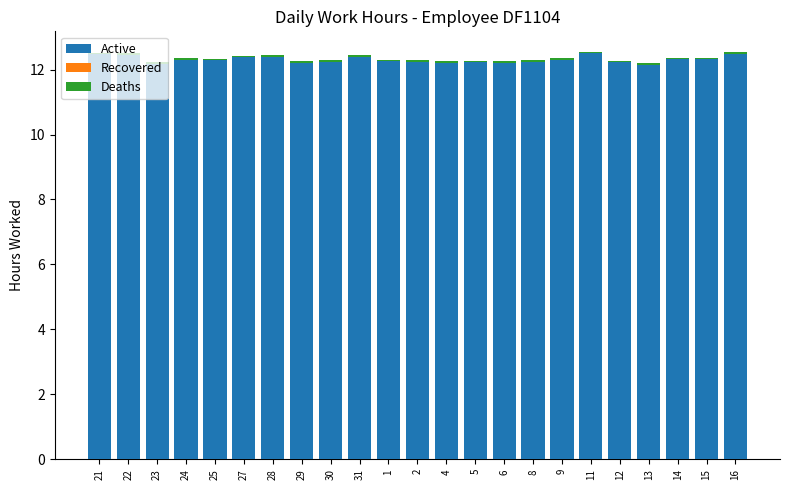

What is the highest value of the Active series?

12.5